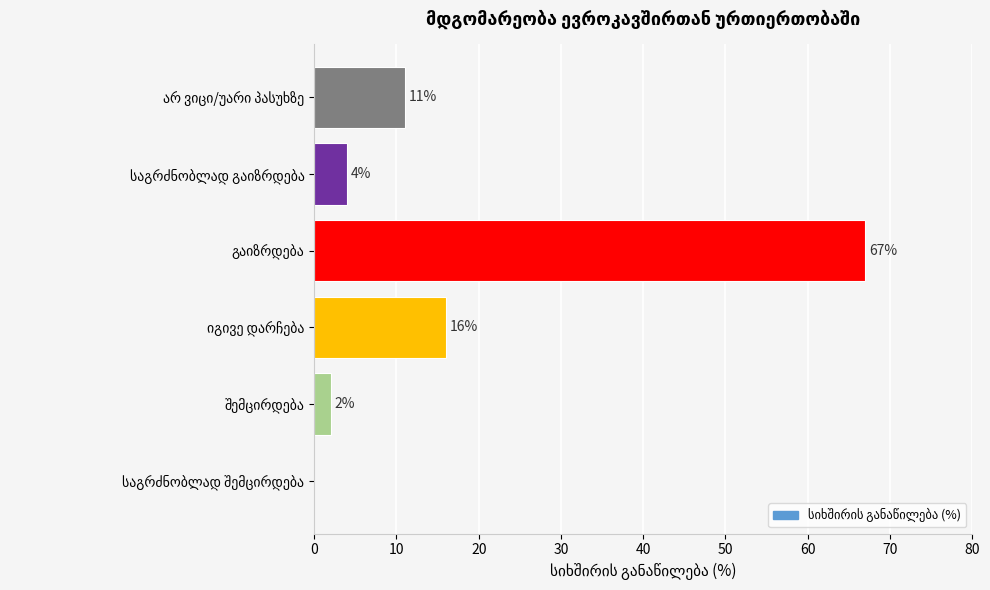

How many data points does each series have?

6